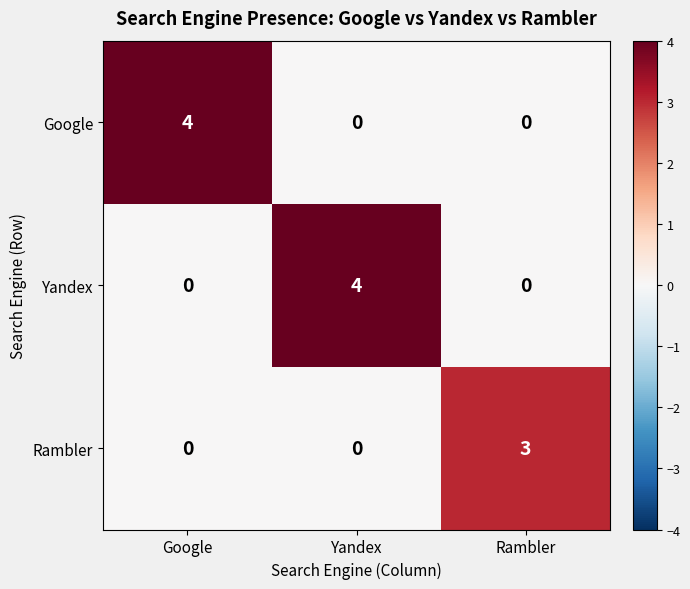

Which category has the highest value in the Yandex series?

Yandex